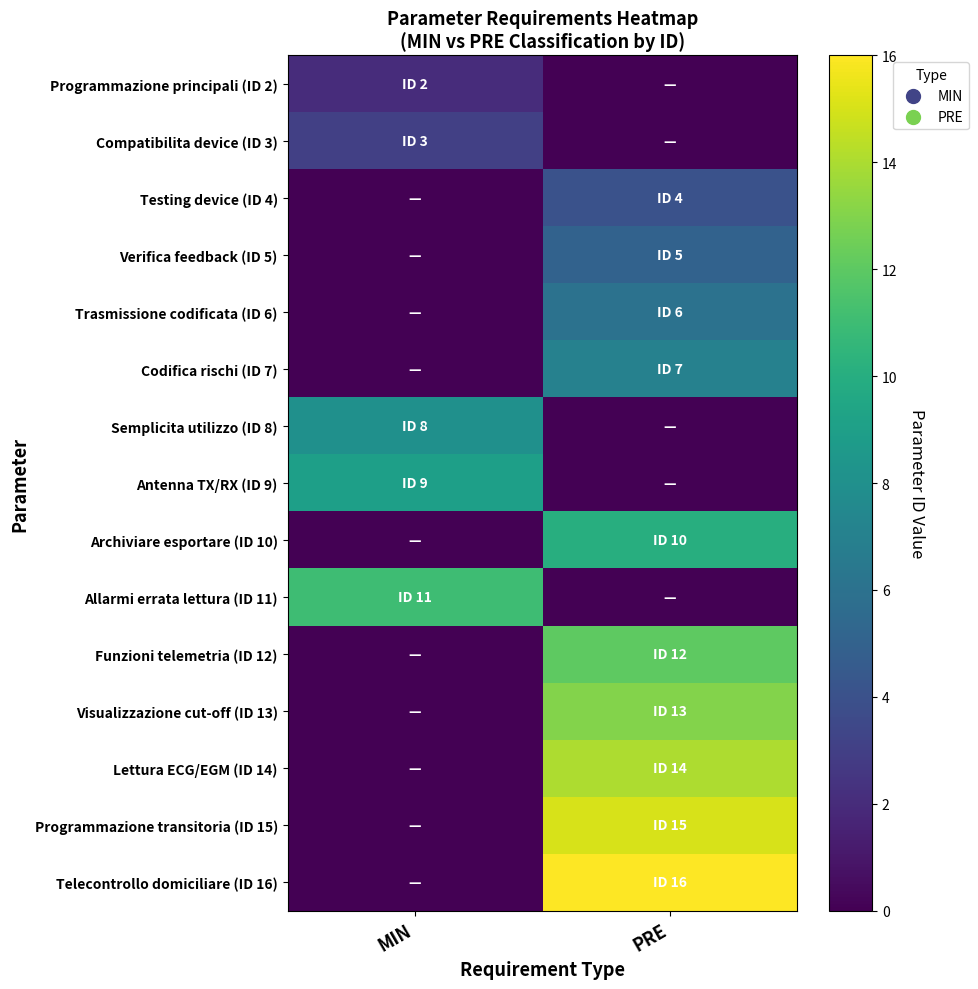

At which category is the sum across all series the highest?

PRE